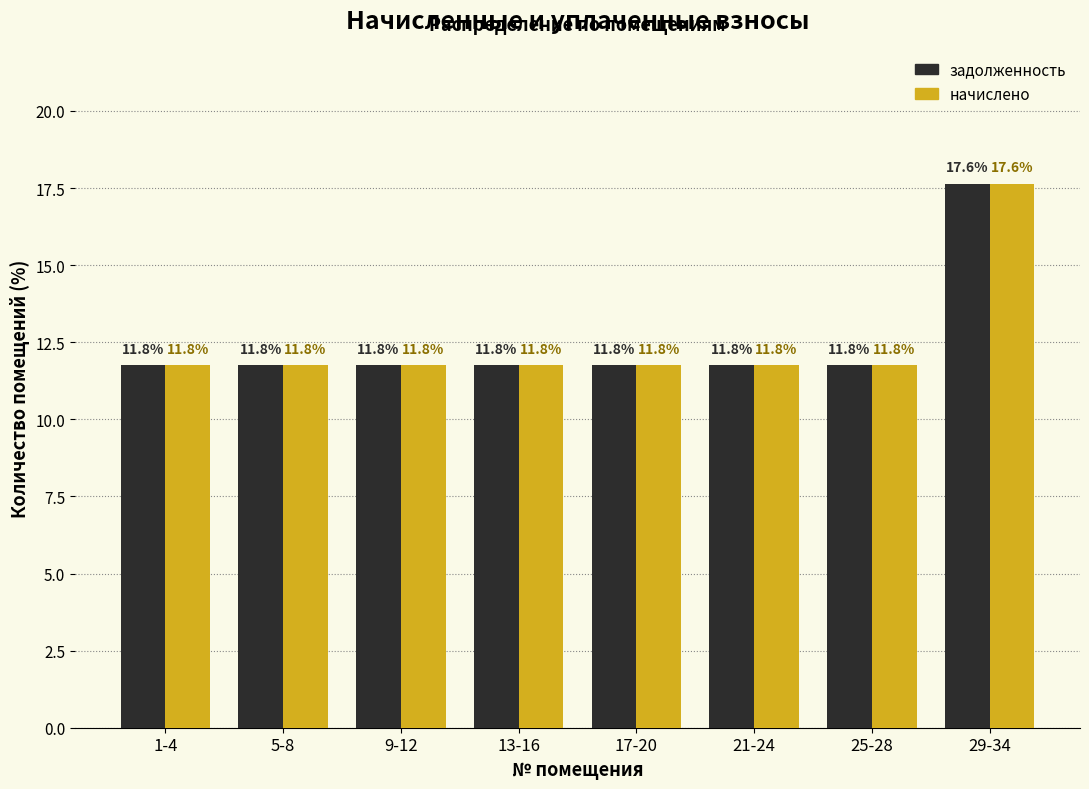

Reading right to left, transcribe all the data shown in this chart.

задолженность: 29-34=17.6	25-28=11.8	21-24=11.8	17-20=11.8	13-16=11.8	9-12=11.8	5-8=11.8	1-4=11.8
начислено: 29-34=17.6	25-28=11.8	21-24=11.8	17-20=11.8	13-16=11.8	9-12=11.8	5-8=11.8	1-4=11.8